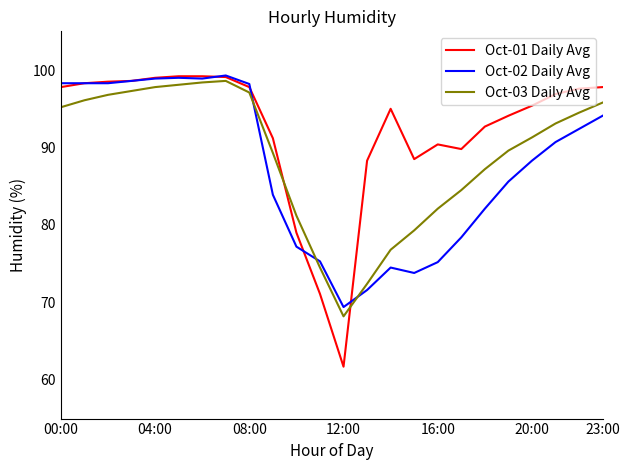

What is the difference between the maximum and minimum values in the Oct-02 Daily Avg series?

29.9